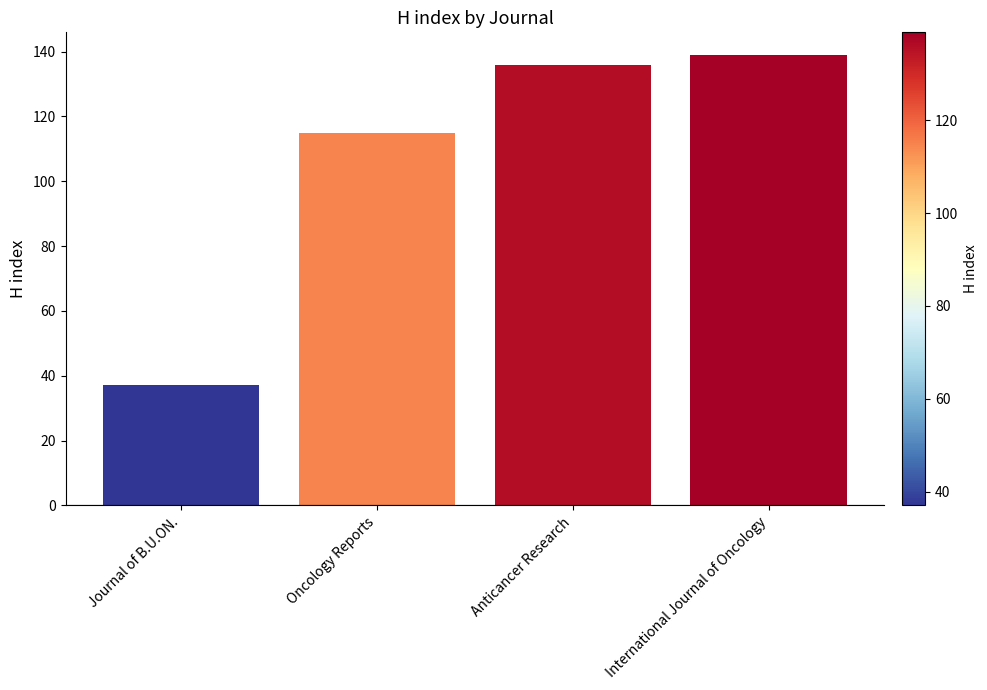

At which category does the chart reach its peak across all series?

International Journal of Oncology